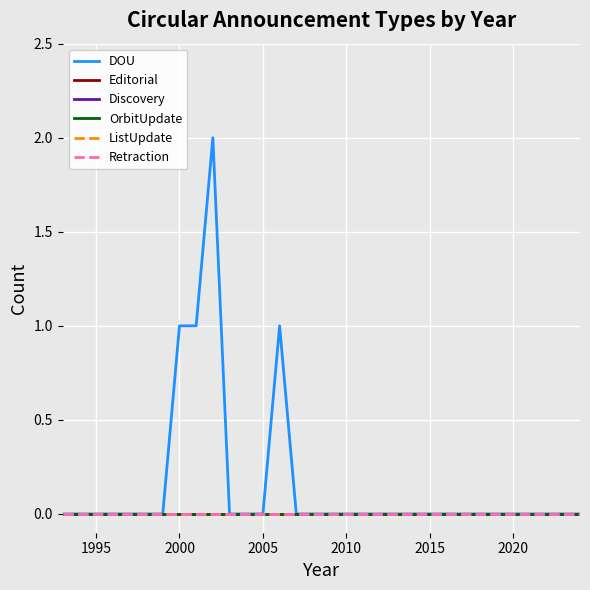

Is this an area chart (filled region under the line)?

No